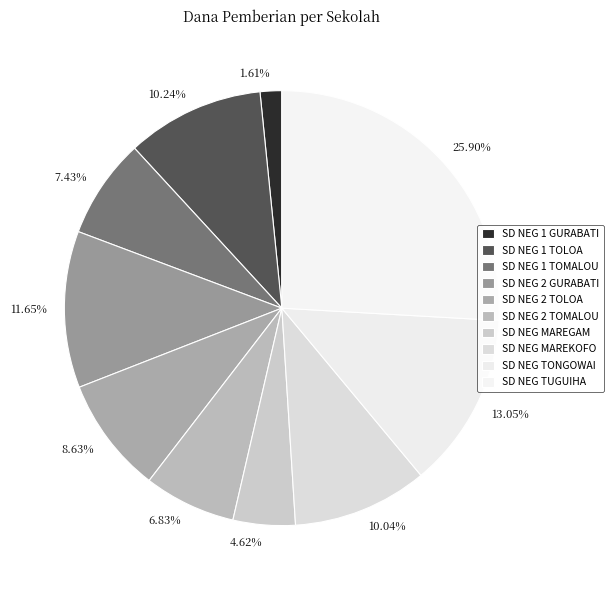

Does 13.05% represent more than half of the total?

No